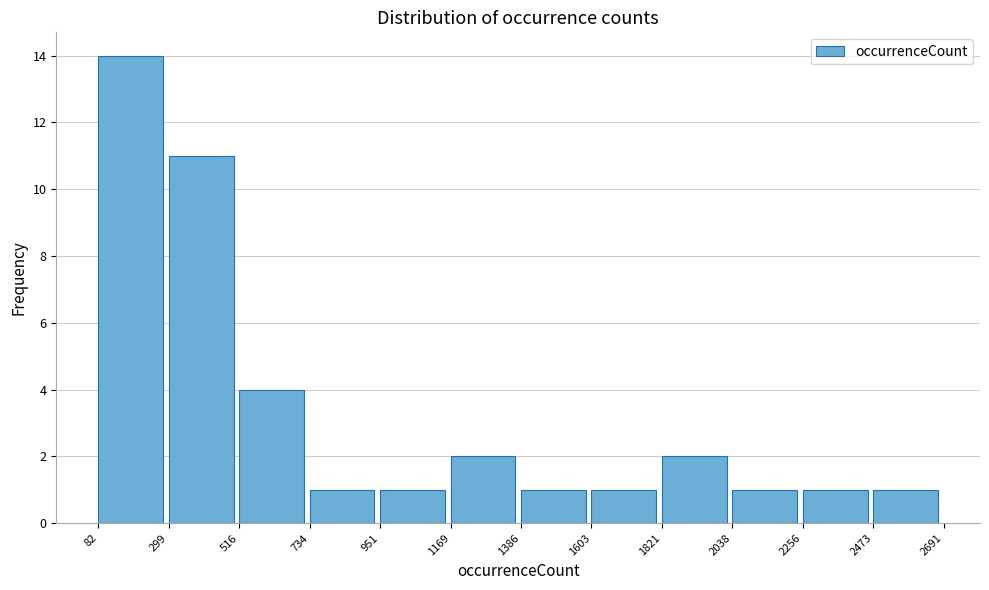

Reading left to right, transcribe this chart: for each bar, give the range it covers on the x-axis and its height. The values are not printed on the chart, so give them approximately, as read against the axis.

82 to 299: 14
299 to 516: 11
516 to 734: 4
734 to 951: 1
951 to 1169: 1
1169 to 1386: 2
1386 to 1603: 1
1603 to 1821: 1
1821 to 2038: 2
2038 to 2256: 1
2256 to 2473: 1
2473 to 2691: 1